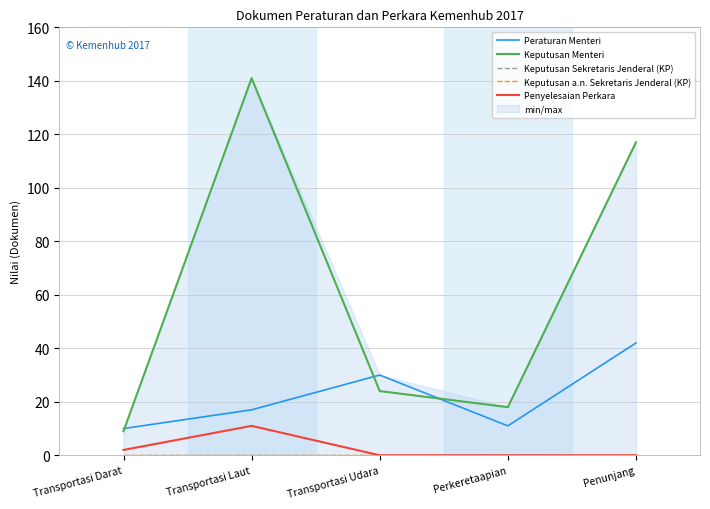

Reading left to right, what are all the values shown in this chart?

Peraturan Menteri: 10	17	30	11	42
Keputusan Menteri: 9	141	24	18	117
Keputusan Sekretaris Jenderal (KP): 0	0	0	0	0
Keputusan a.n. Sekretaris Jenderal (KP): 0	0	0	0	0
Penyelesaian Perkara: 2	11	0	0	0